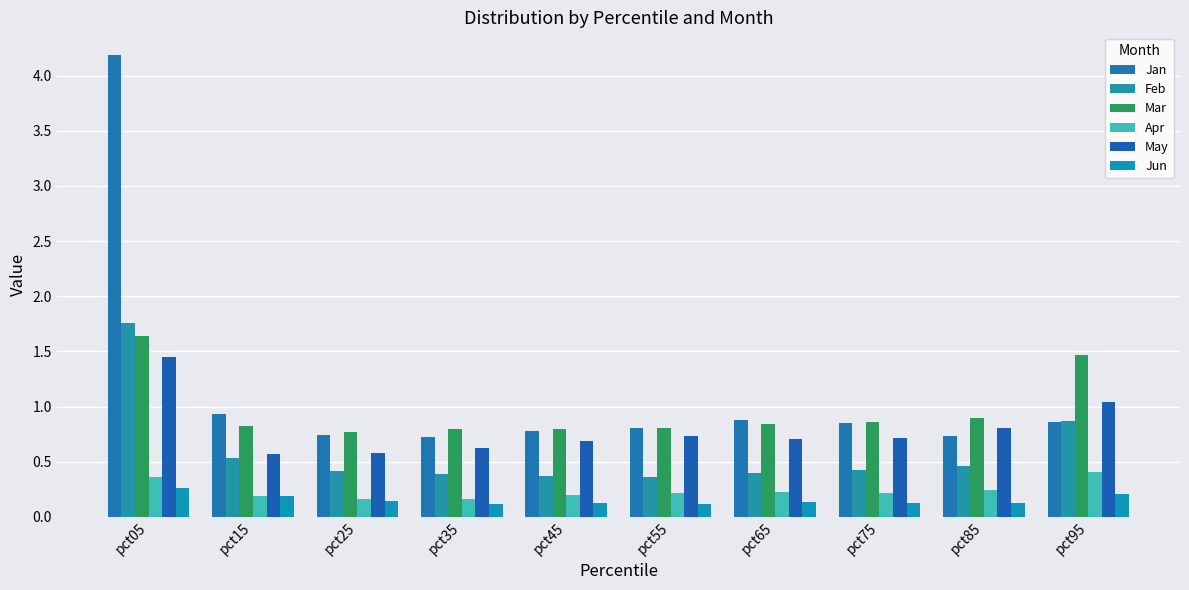

Is it true that Jan equals 0.7 at pct25?

True